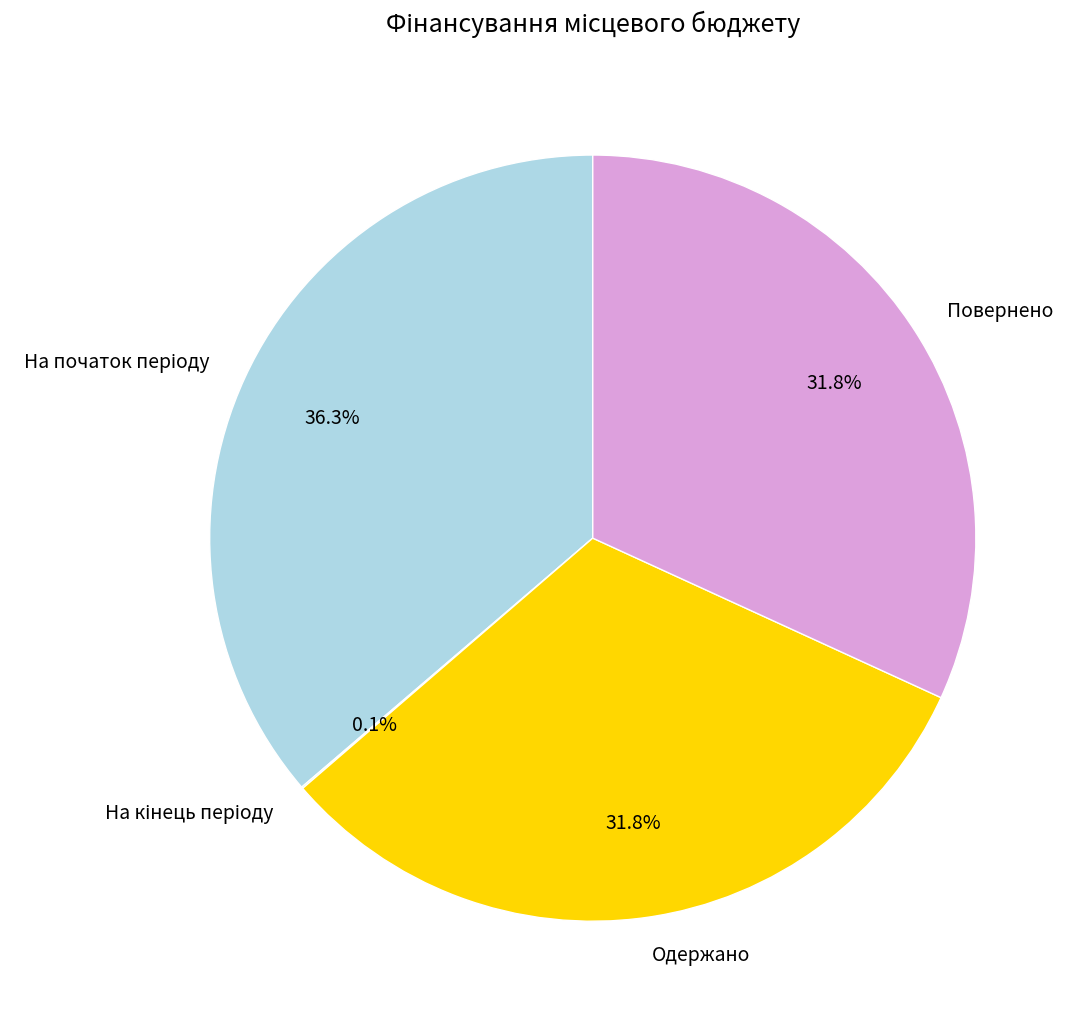

What portion of the pie excludes Одержано?

68.2%